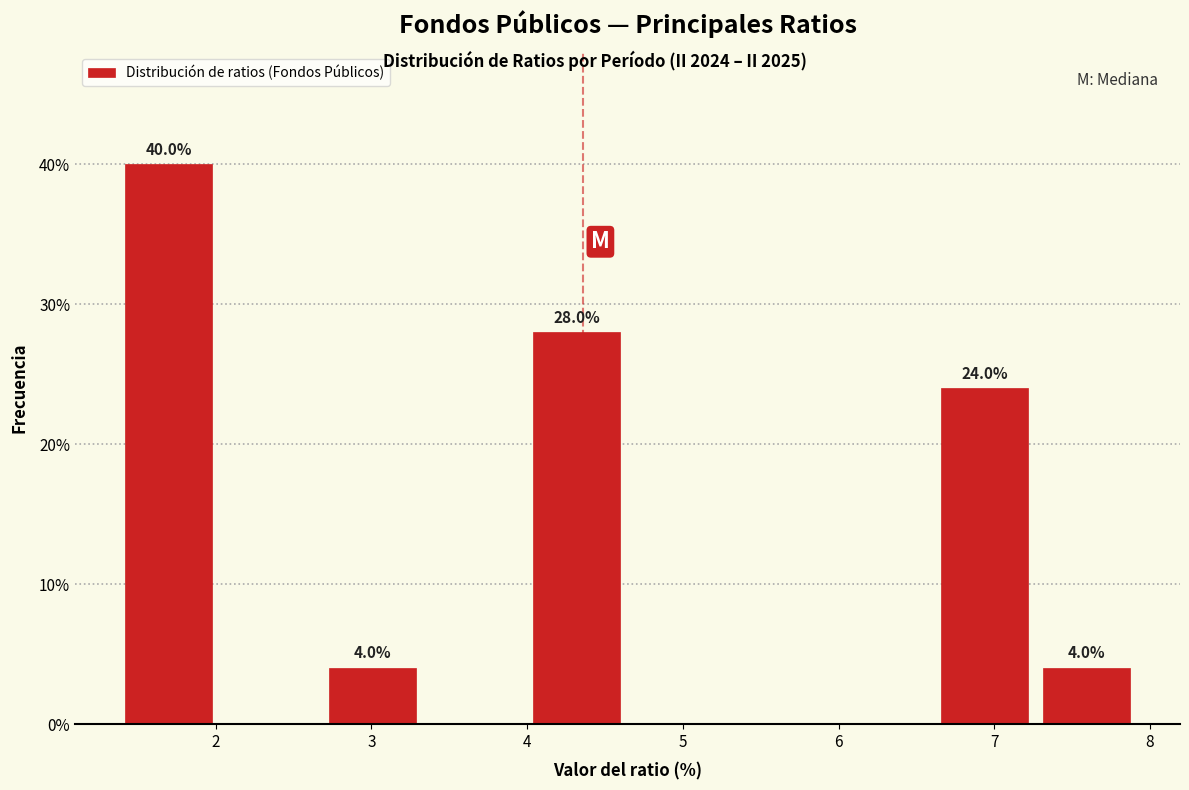

Which range on the x-axis has the tallest bar?

1.4 to 2.0